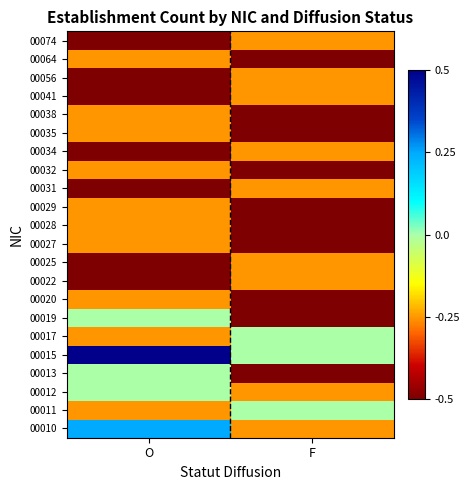

Count the number of categories in the chart.

2